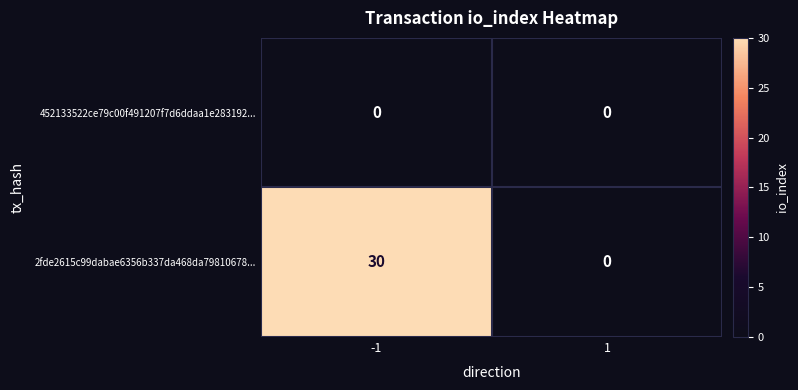

Between -1 and 1, which series saw the biggest shift?

2fde2615c99dabae6356b337da468da79810678...